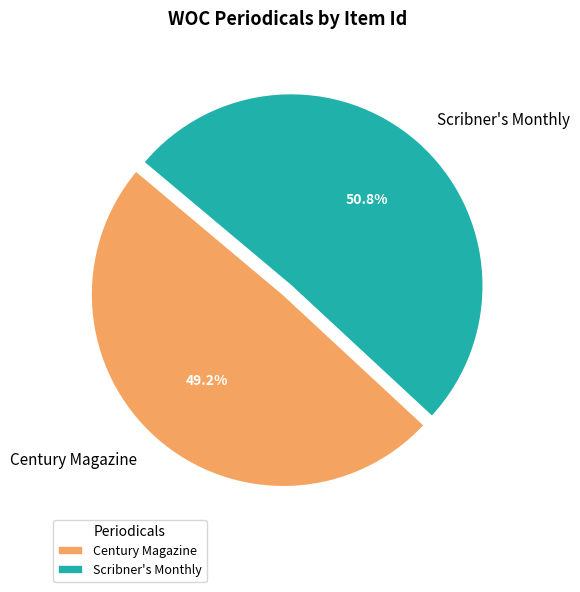

What is the largest slice in the pie chart?

Scribner's Monthly